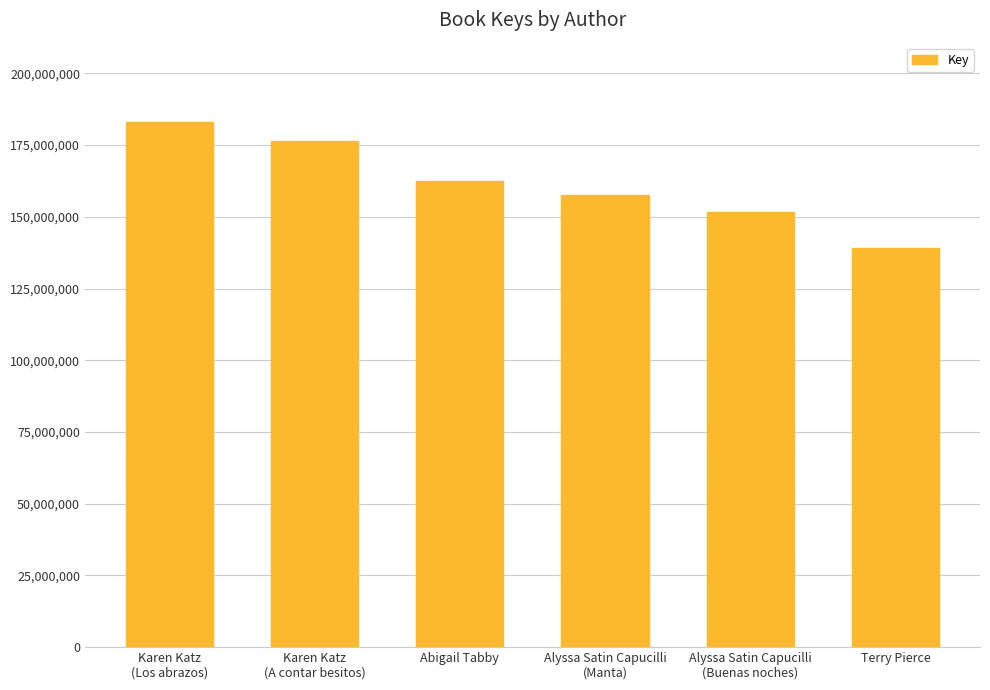

List the labels in order of value, smallest first.

Terry Pierce, Alyssa Satin Capucilli
(Buenas noches), Alyssa Satin Capucilli
(Manta), Abigail Tabby, Karen Katz
(A contar besitos), Karen Katz
(Los abrazos)